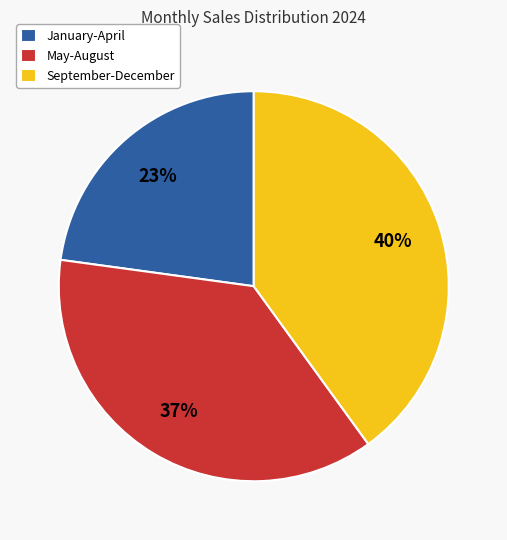

What percentage is the May-August slice, to the nearest percent?

37%